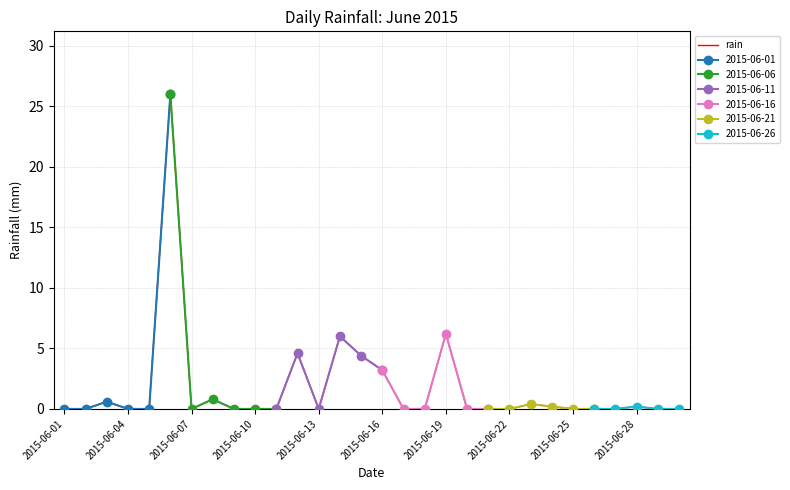

The rain series shows 6.2 at 2015-06-19. True or false?

True